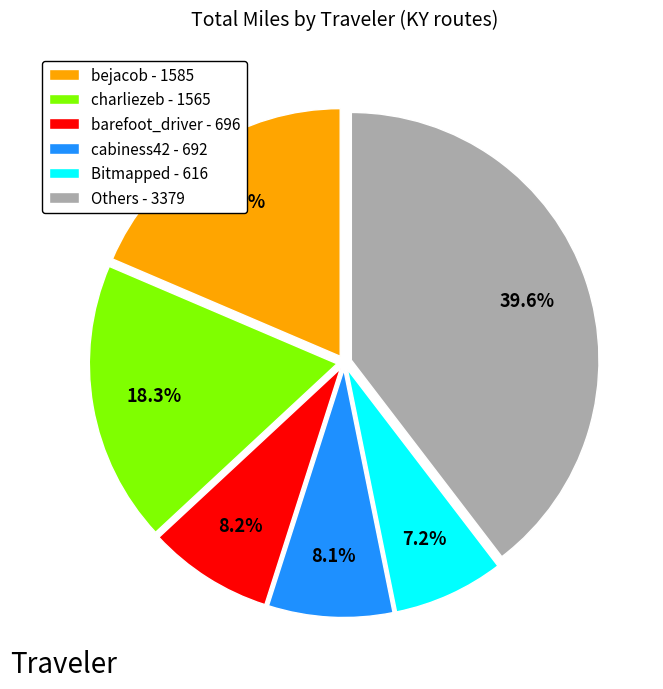

What is the largest slice in the pie chart?

Others - 3379